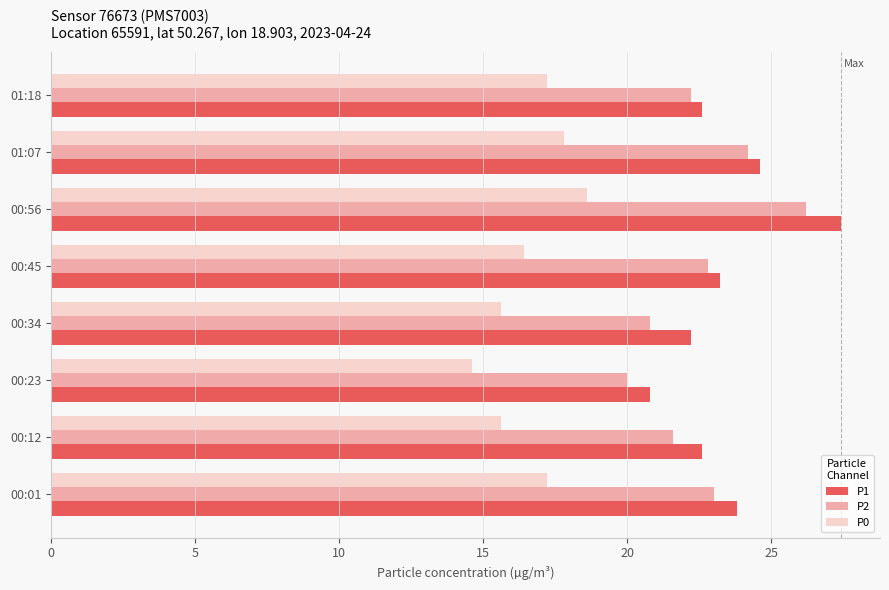

What are all the series names shown in the legend?

P1, P2, P0